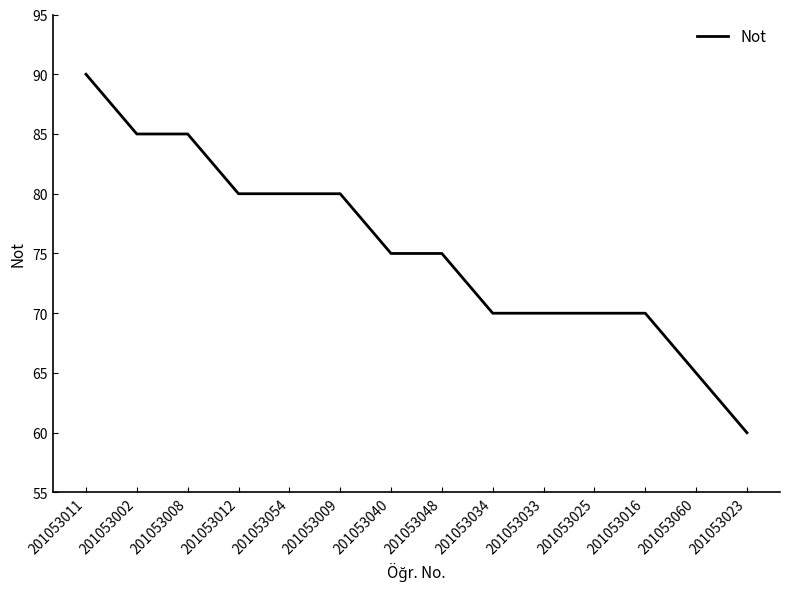

Which label corresponds to the smallest value in the chart?

201053023